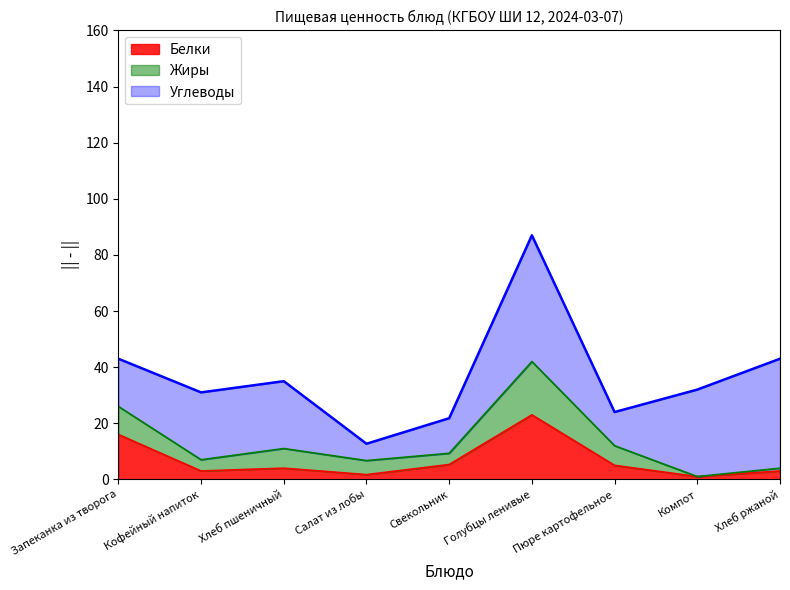

How many data points in Белки are above 4?

4